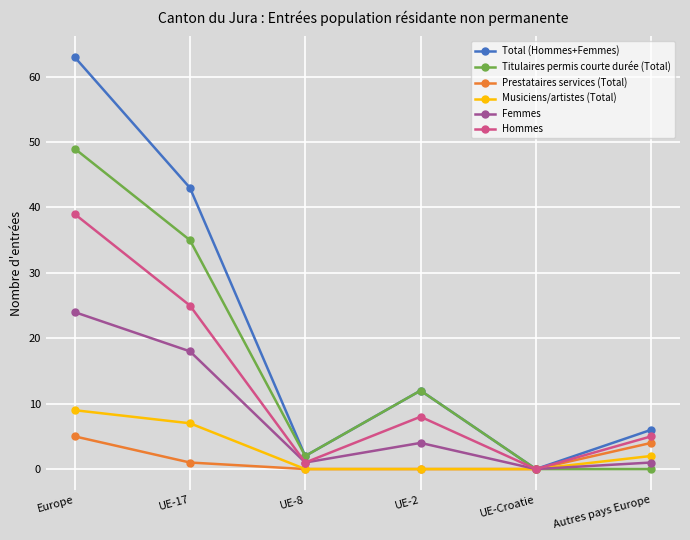

Read the Titulaires permis courte durée (Total) value at Europe, to the nearest 5.

50